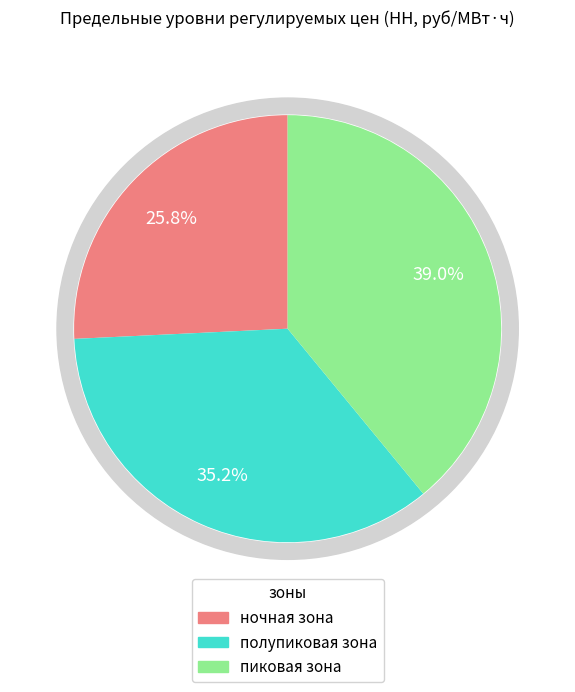

The ночная зона slice represents 26% of the pie. True or false?

True